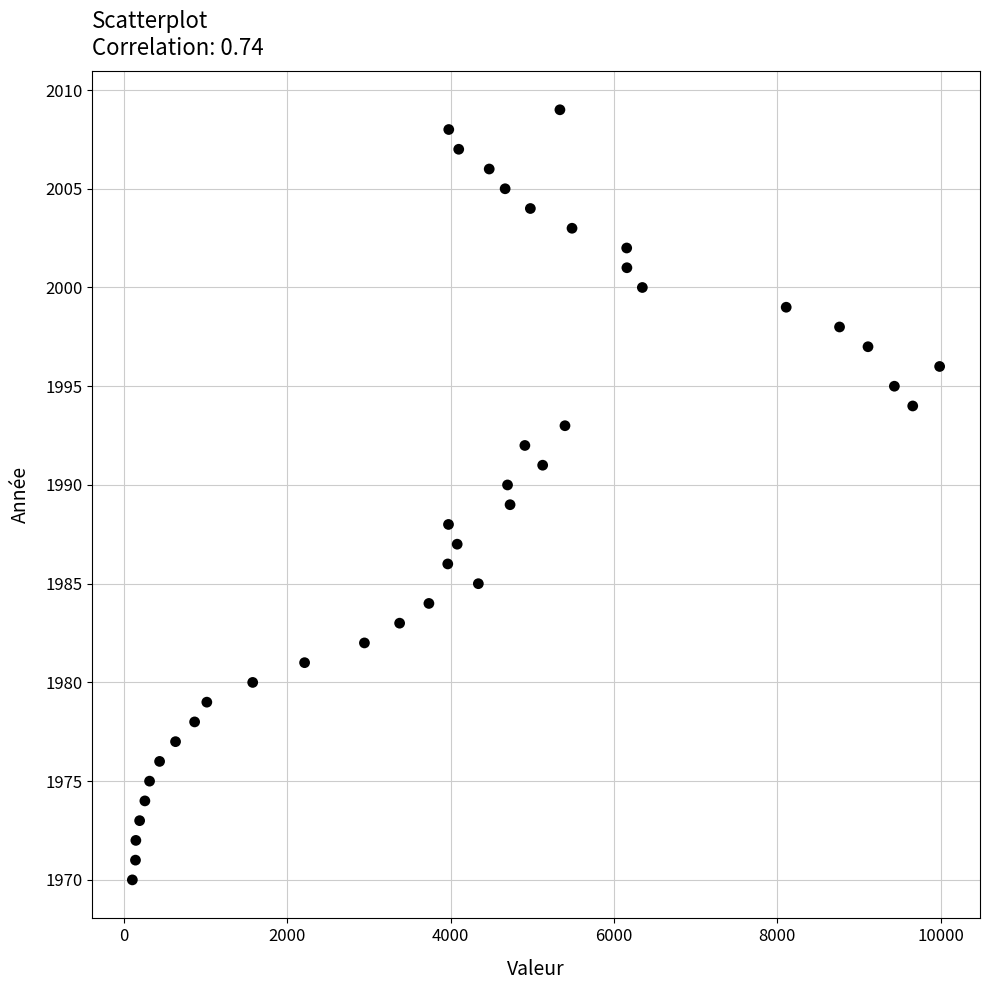

What is the range of Y values (max minus min)?

39